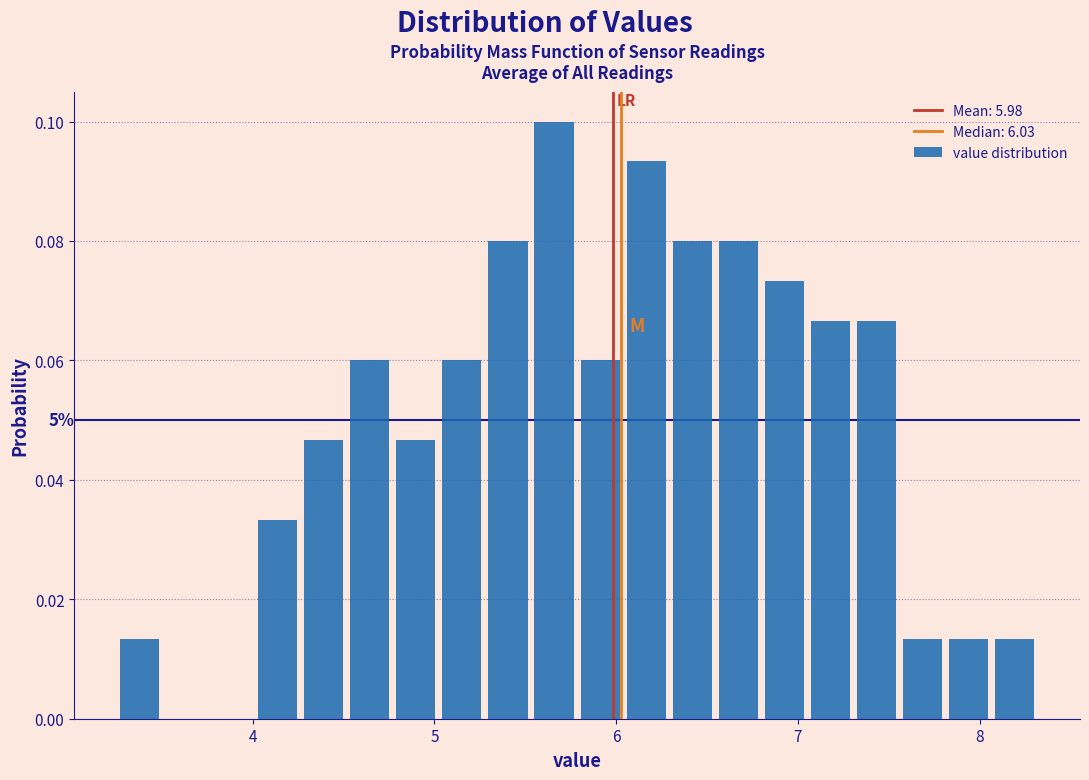

Read against the x-axis, roughly where is the centre of the tallest bar?

5.7